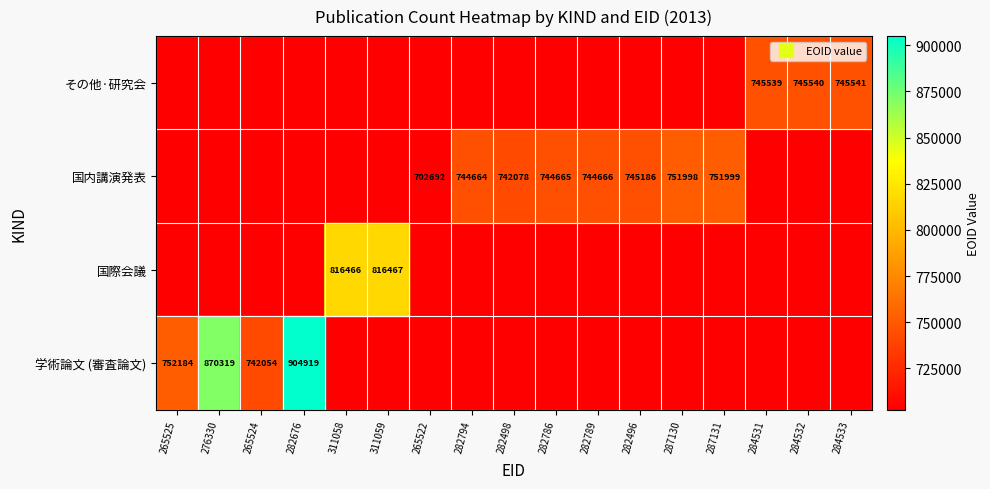

What is the maximum value shown in the chart?

904919